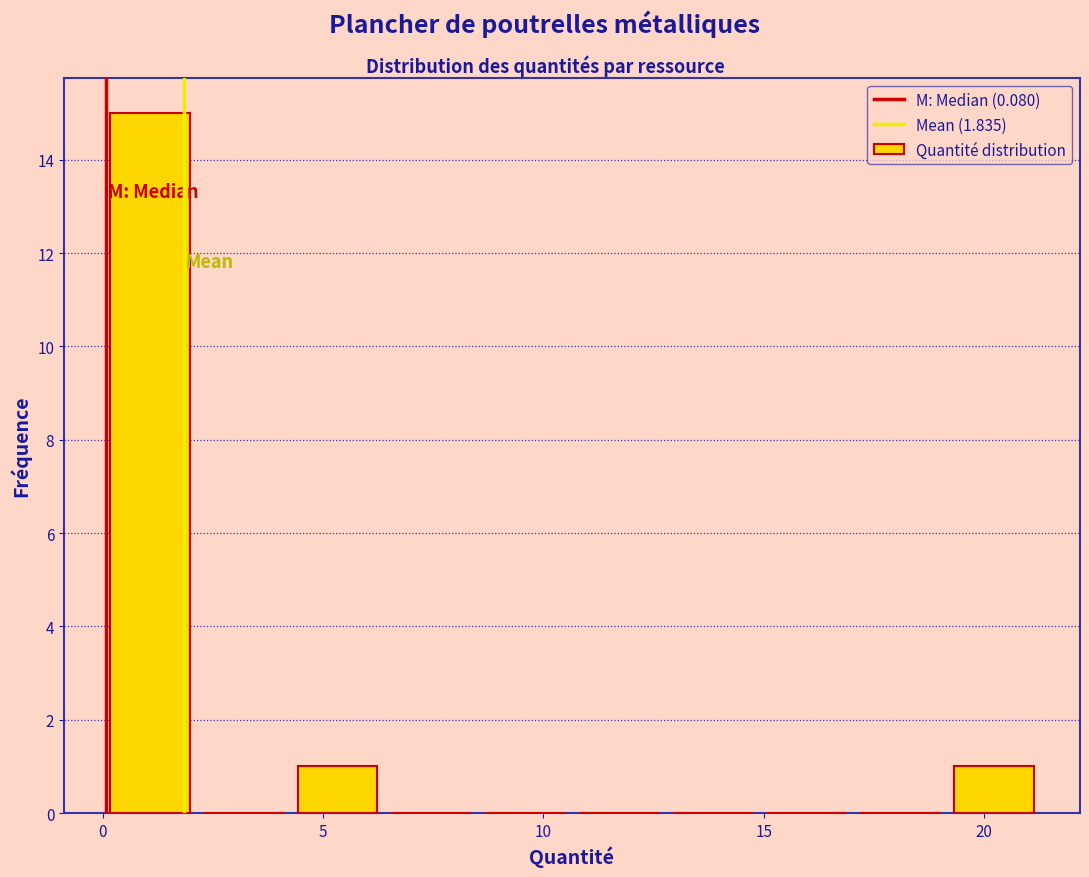

Which range on the x-axis has the tallest bar?

0.0 to 2.0